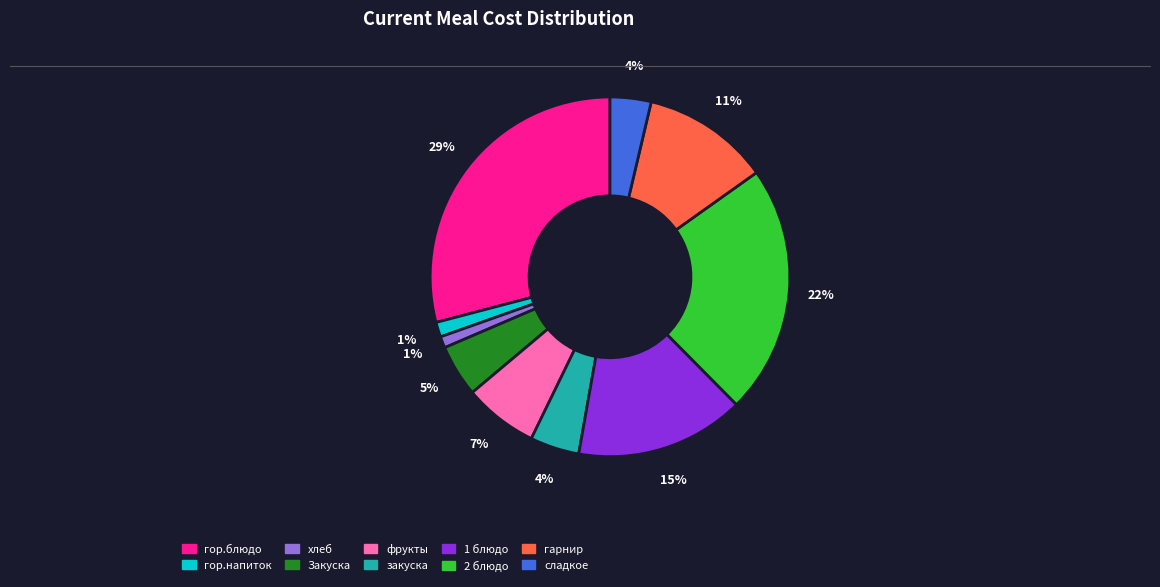

Which slice is the largest?

гор.блюдо